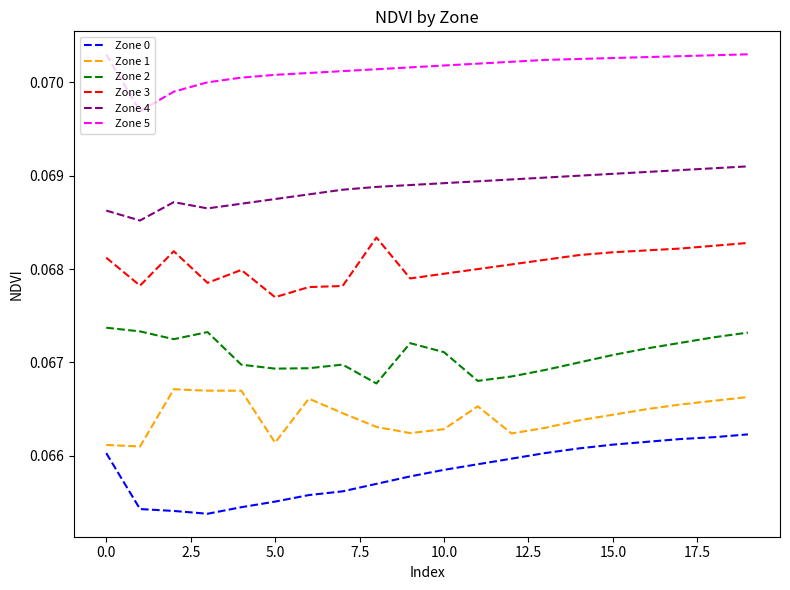

Rank the series by their maximum value, from highest to lowest.

Zone 5, Zone 4, Zone 3, Zone 2, Zone 1, Zone 0